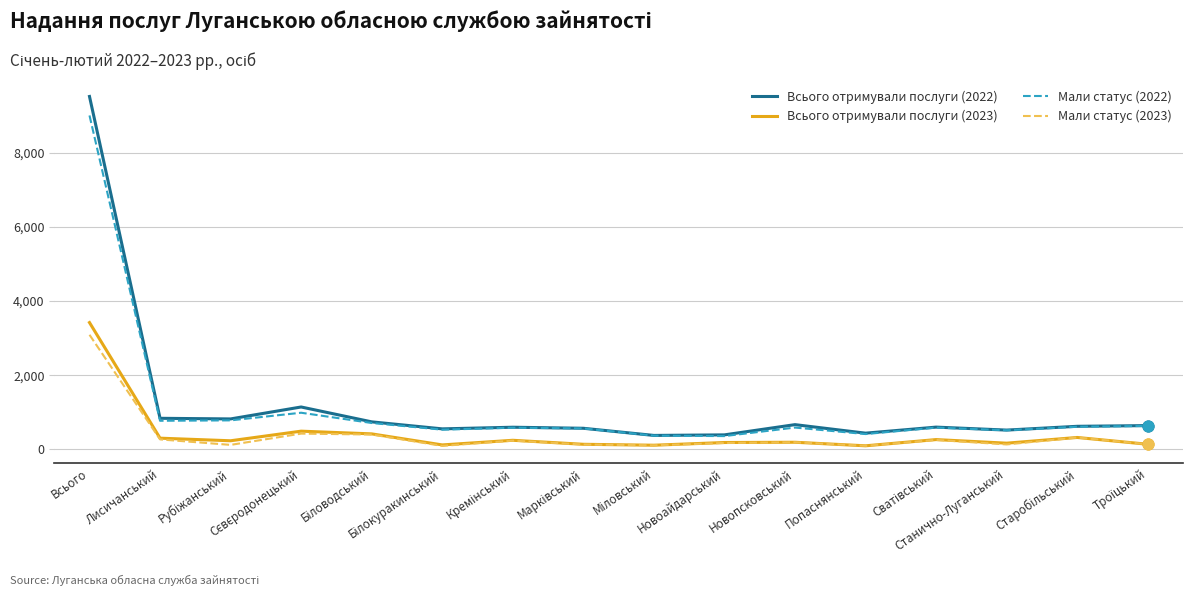

What is the total value across all series at Всього?

25032